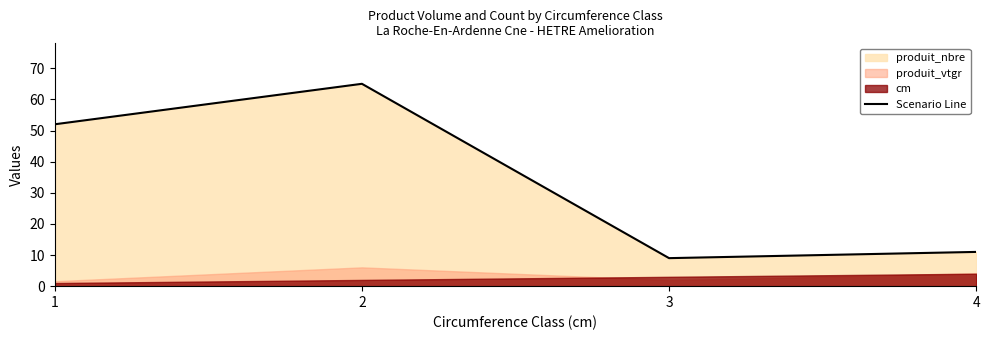

Rank the categories by value from highest to lowest.

2, 1, 4, 3